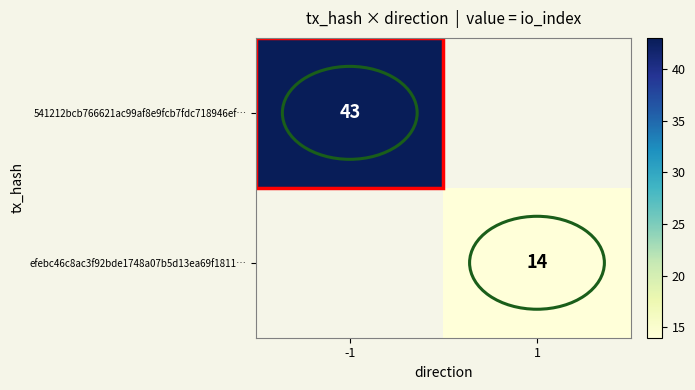

The value of efebc46c8ac3f92bde1748a07b5d13ea69f1811… at 1 is 14. True or false?

True